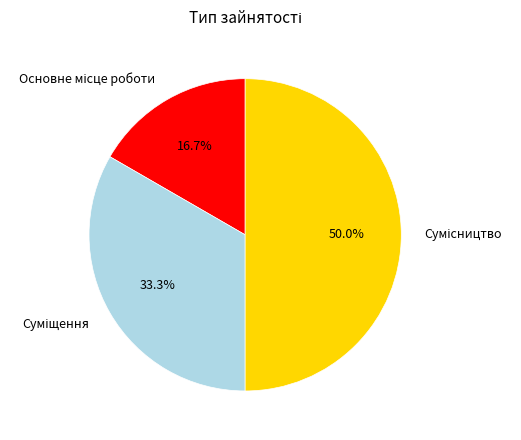

Count the number of slices in the pie.

3